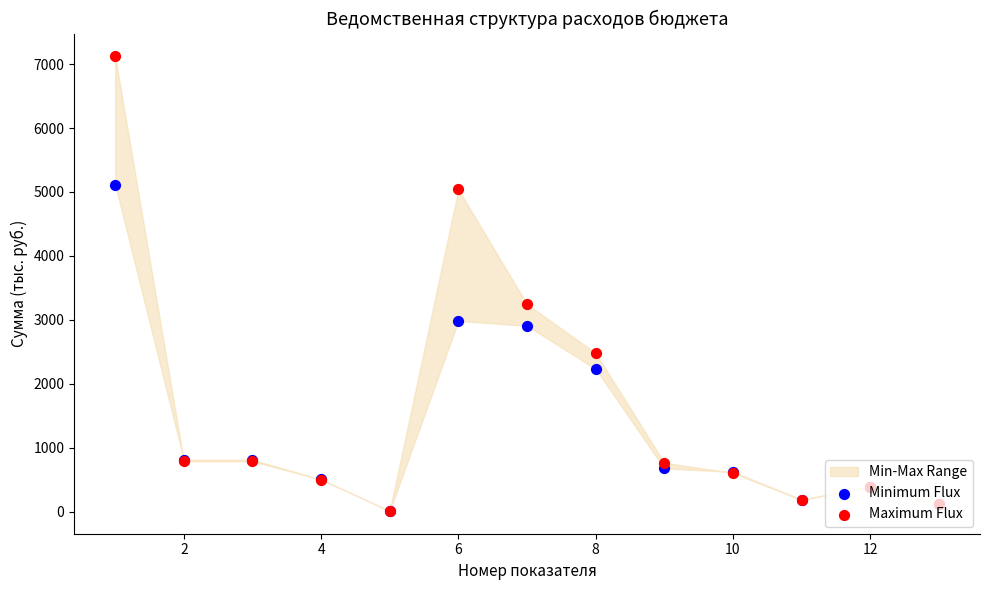

Which series has the largest Y range (max minus min)?

Maximum Flux